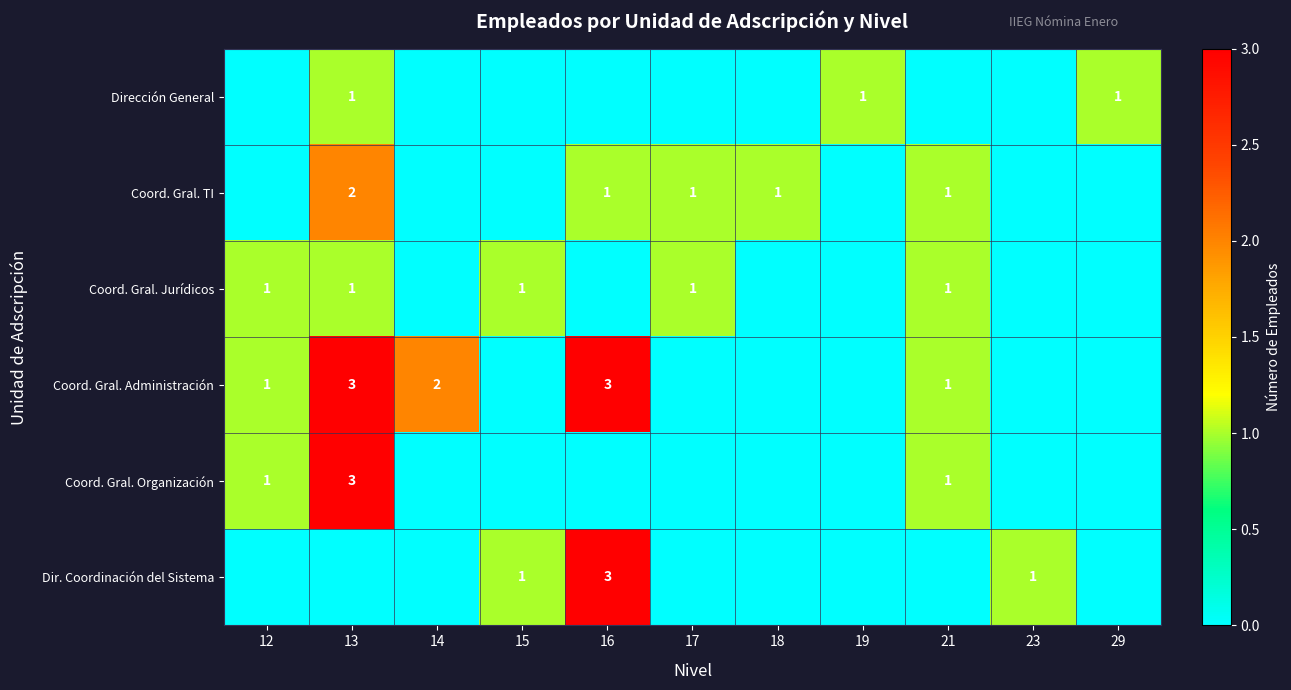

Is it true that Dir. Coordinación del Sistema equals 3 at 16?

True